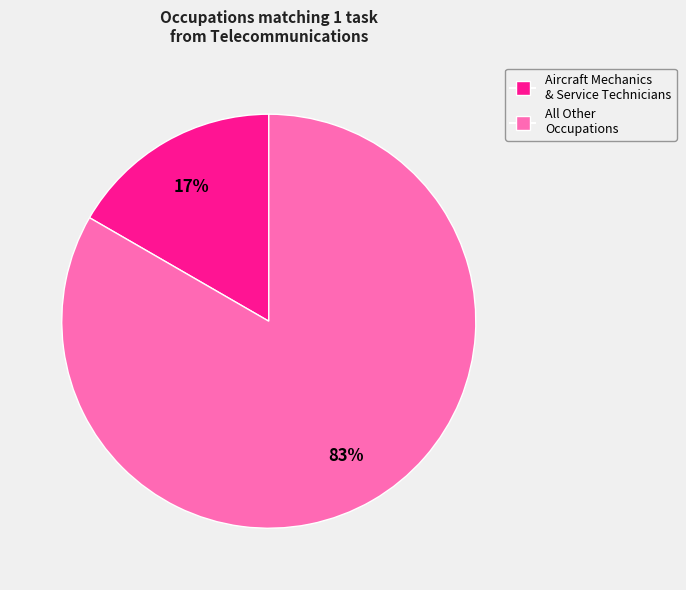

Is there a majority slice in this chart?

Yes